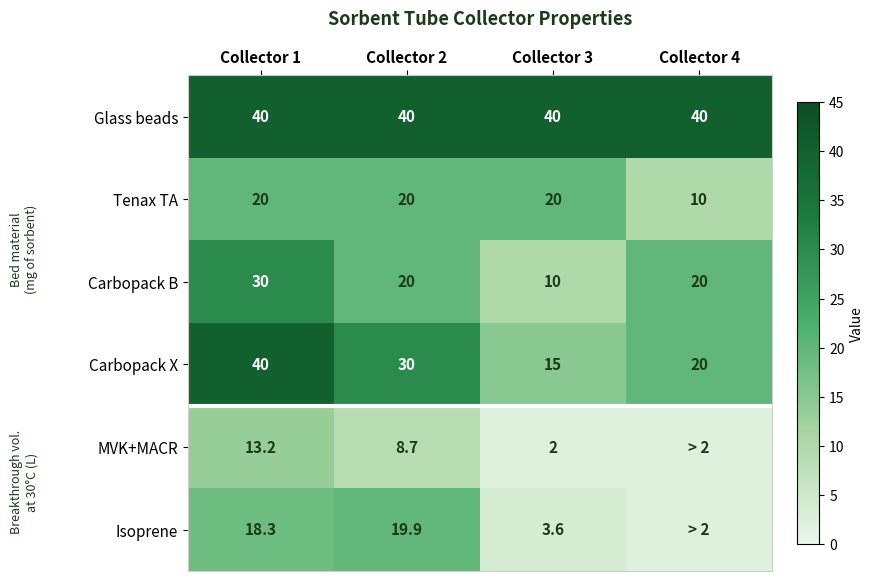

What is the sum of all Tenax TA values?

70.0